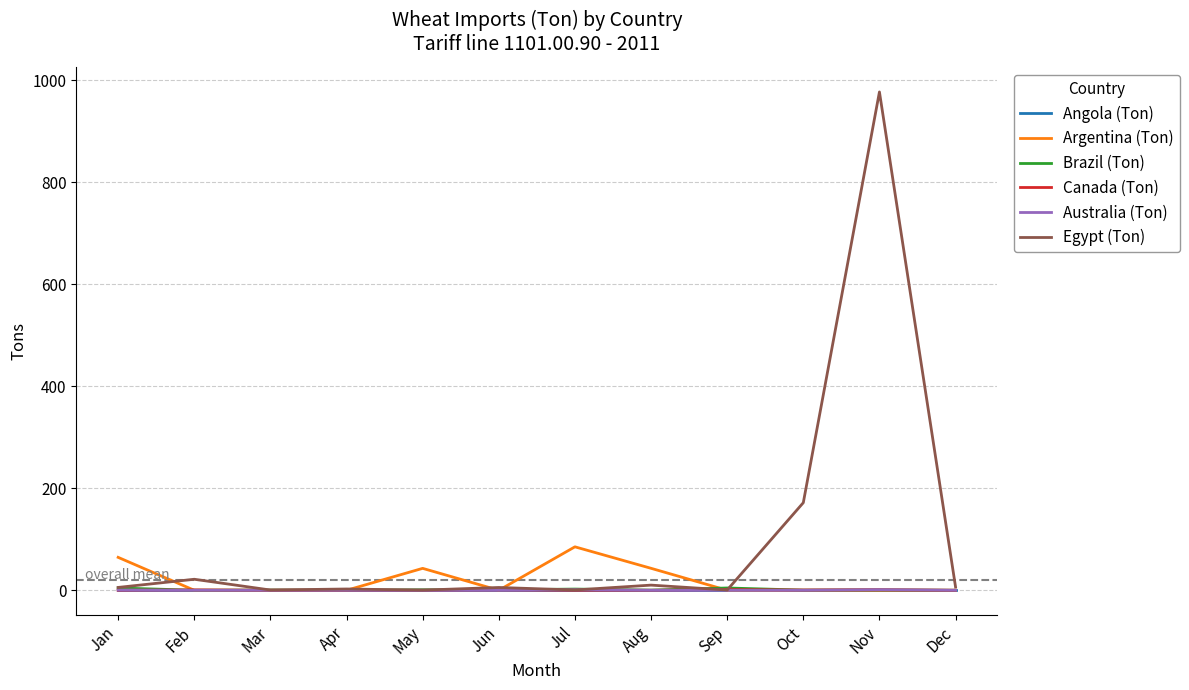

What is the sum of all Argentina (Ton) values?

235.9